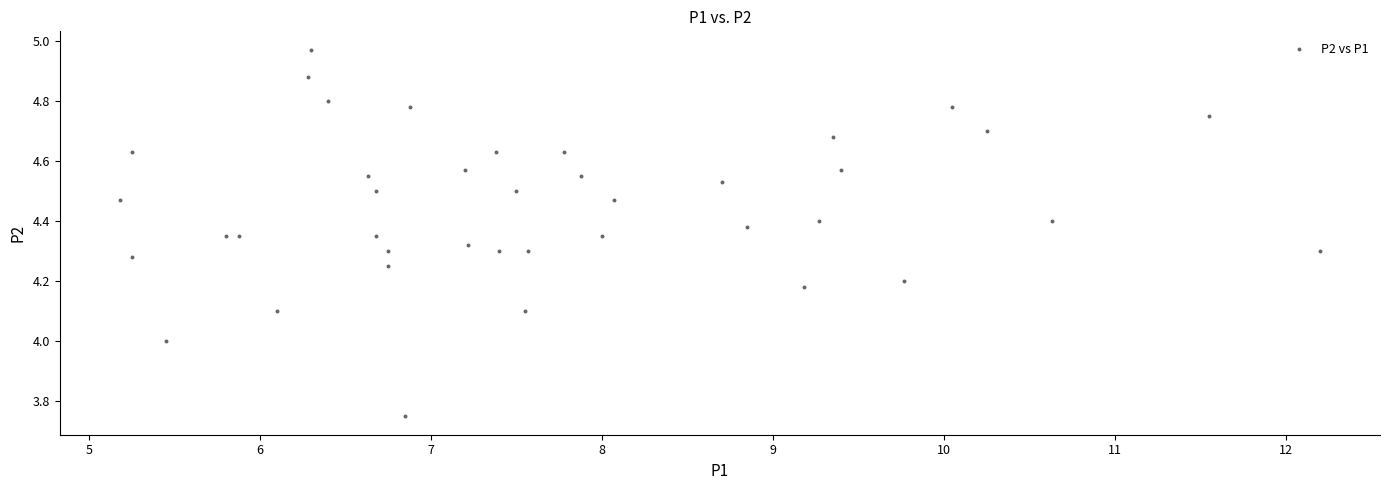

What is the range of Y values (max minus min)?

1.2